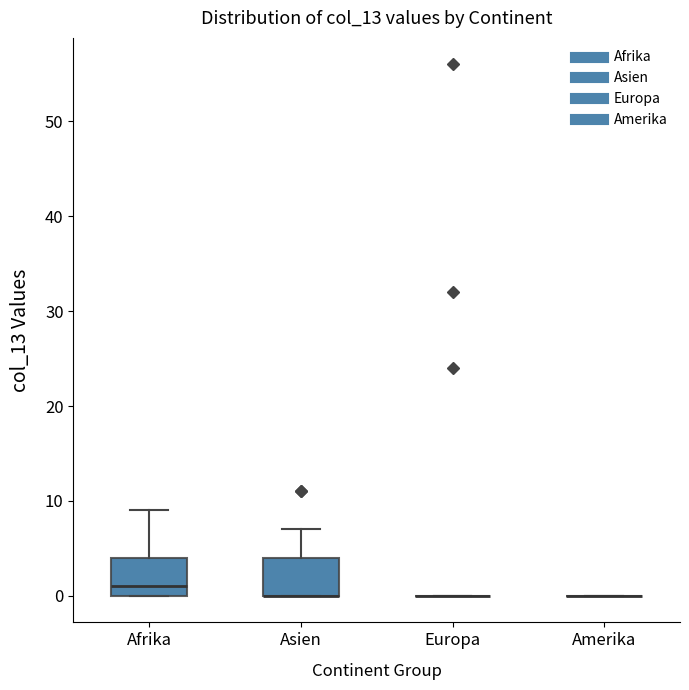

Reading left to right, read every box against the y-axis: the position of its median line, the range the box covers, and the ends of its whiskers. The values are not printed on the chart, so give them approximately, as read against the axis.

Afrika: median 1, box 0 to 4, whiskers 0 to 9
Asien: median 0 (drawn on the box's lower edge), box 0 to 4, whiskers 0 to 7
Europa: box collapsed to a line at 0, whiskers 0 to 0
Amerika: box collapsed to a line at 0, whiskers 0 to 0